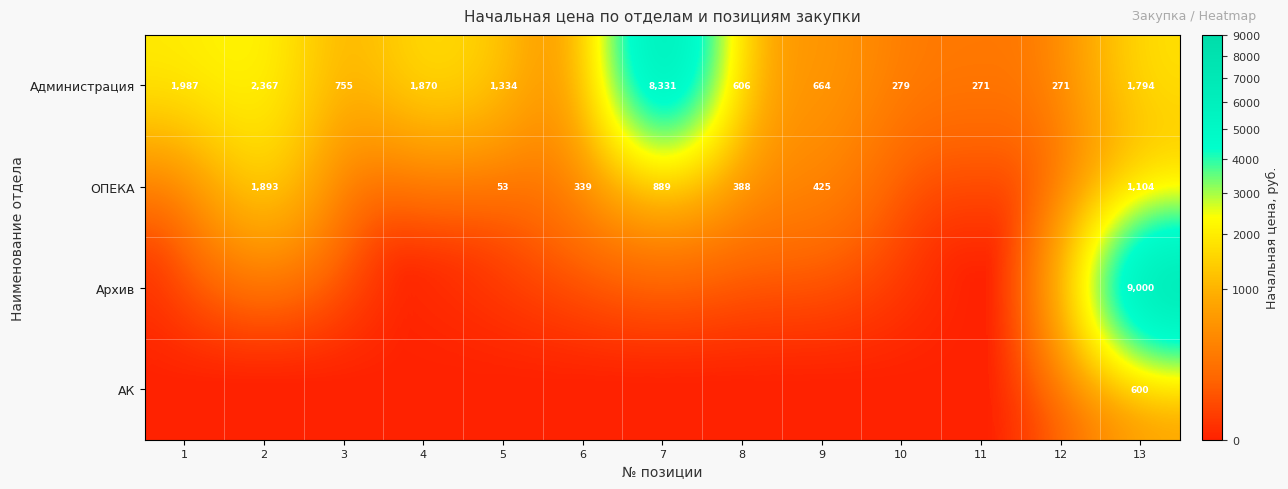

What is the total value across all series at 13?

12498